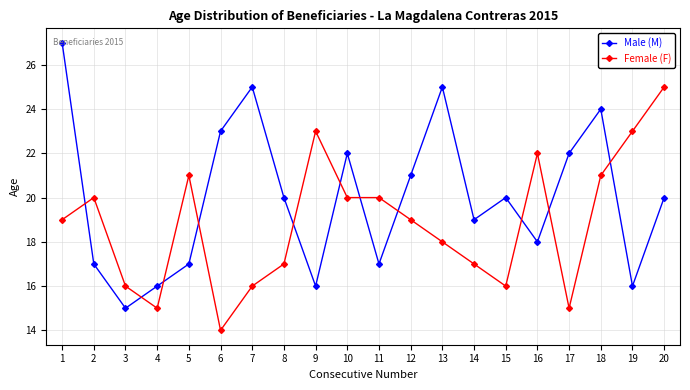

What is the approximate value of Female (F) at 3?

16